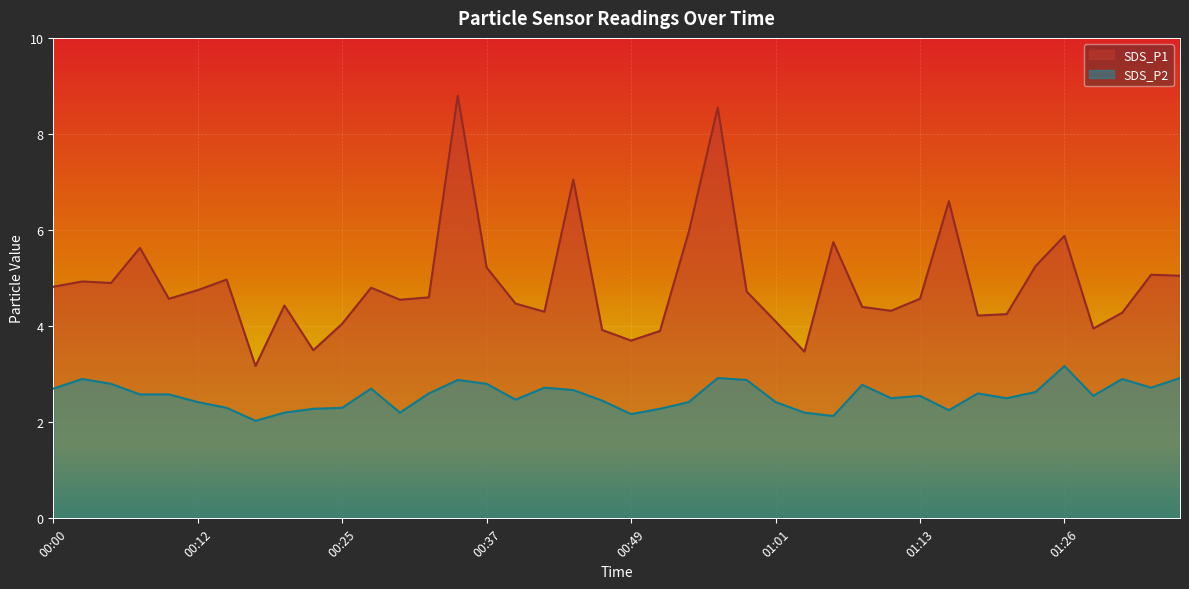

How many data points does each series have?

40